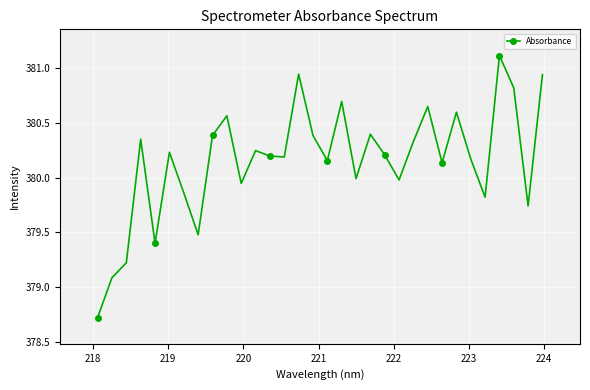

What is the difference between the maximum and minimum values?

2.4